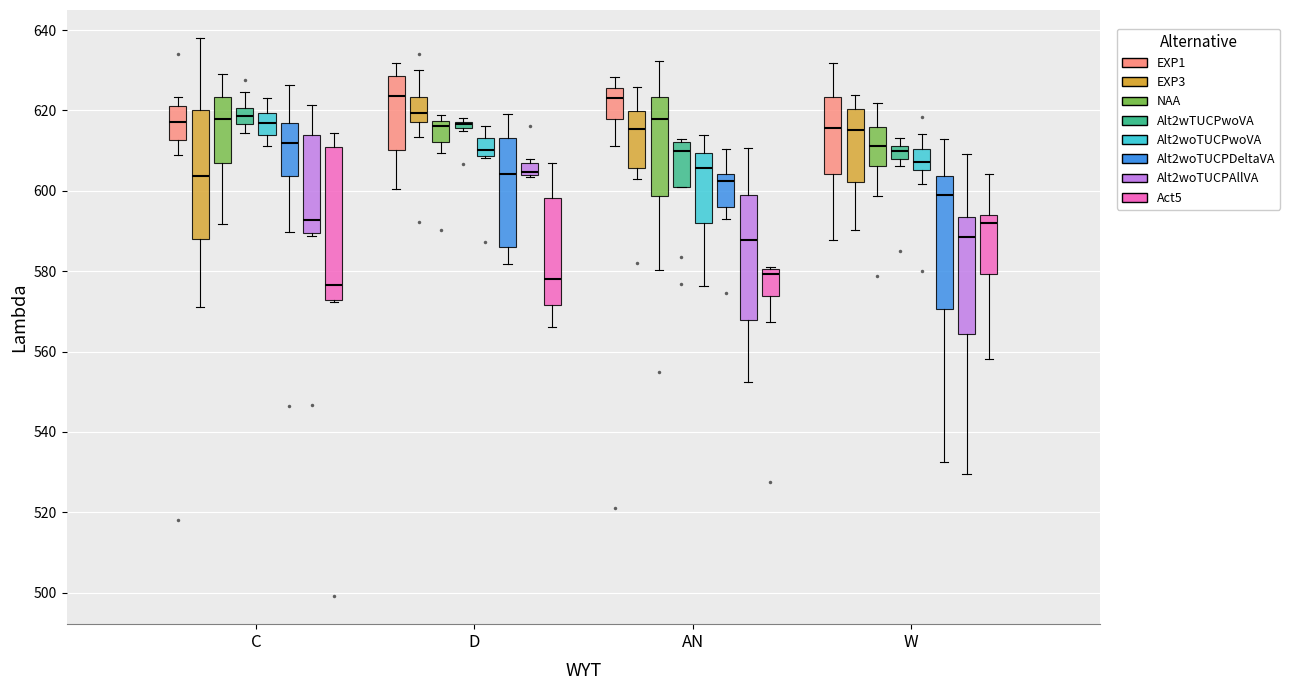

Where is the lower edge of the box for AN (Alt2woTUCPAllVA) on the y-axis? The values are not printed on the chart, so give them approximately, as read against the axis.

568